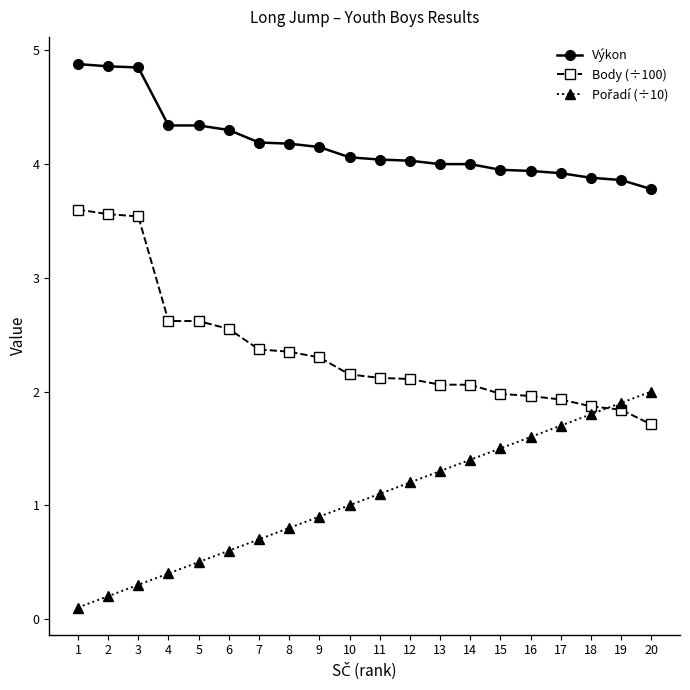

Is the value of Výkon at 5 greater than the value of Body (÷100) at 9?

Yes